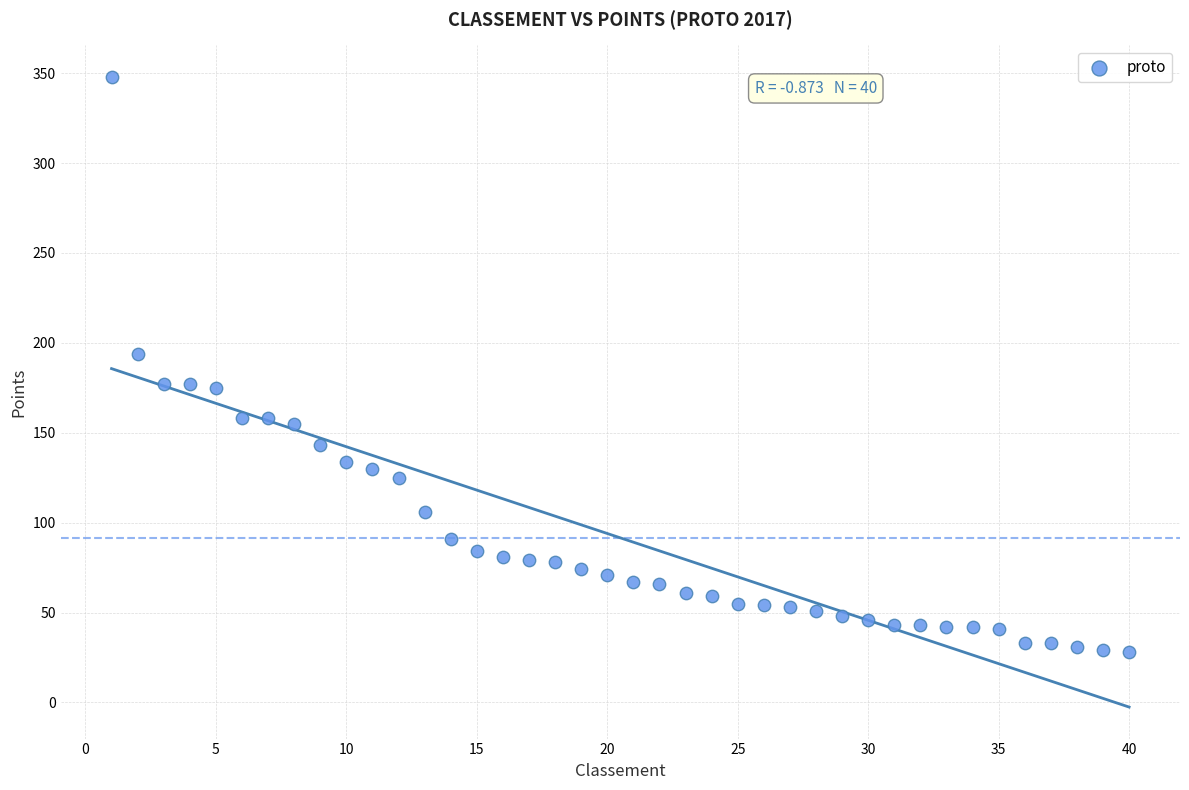

What is the range of X values (max minus min)?

39